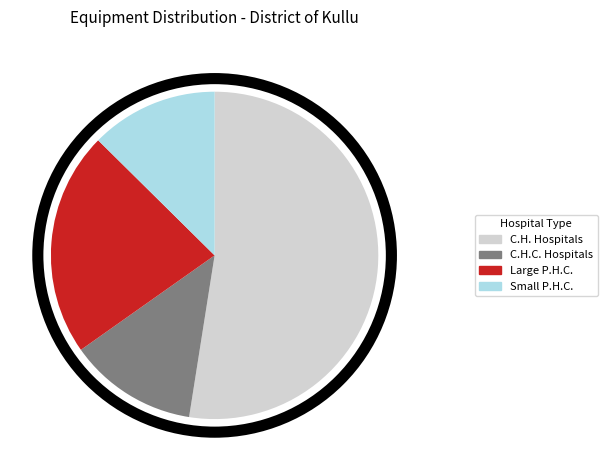

What is the largest slice in the pie chart?

C.H. Hospitals